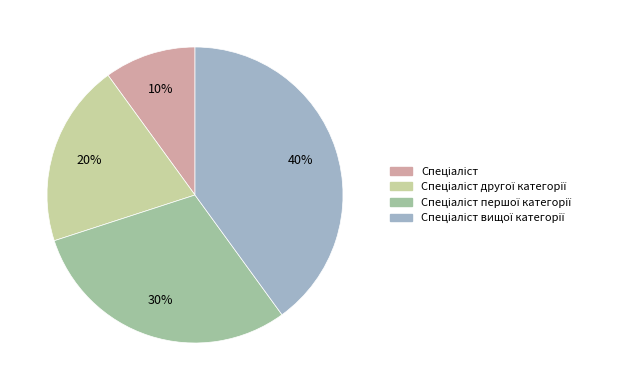

How many slices are in this pie chart?

4